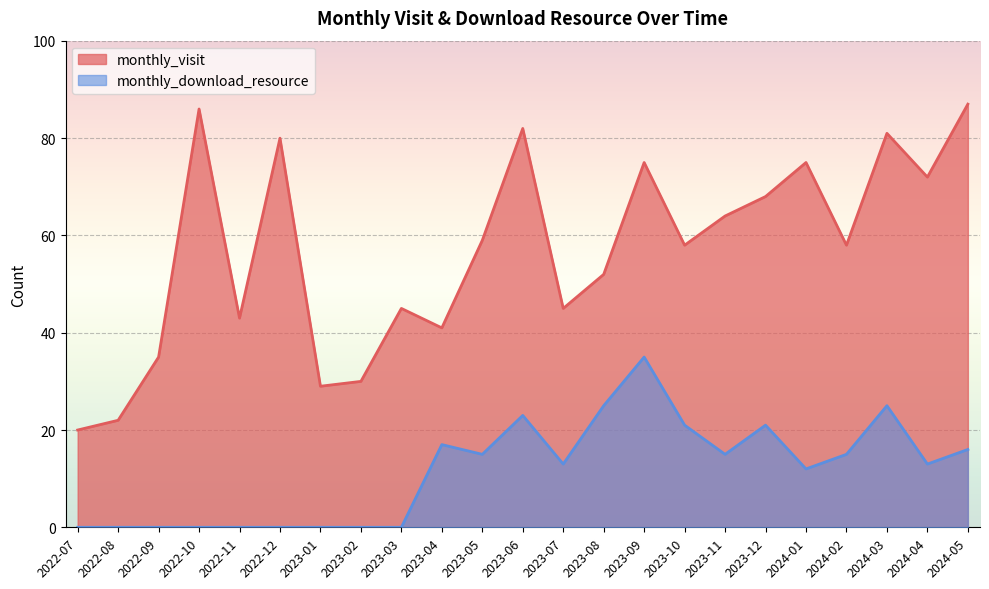

True or false: monthly_download_resource and monthly_visit intersect in this chart.

False